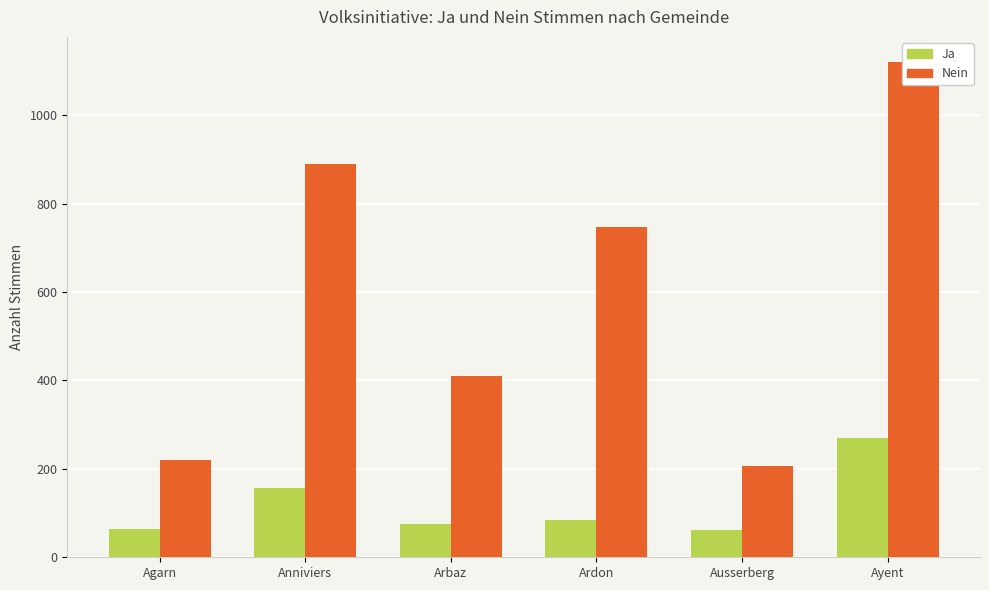

At which category is the sum across all series the highest?

Ayent